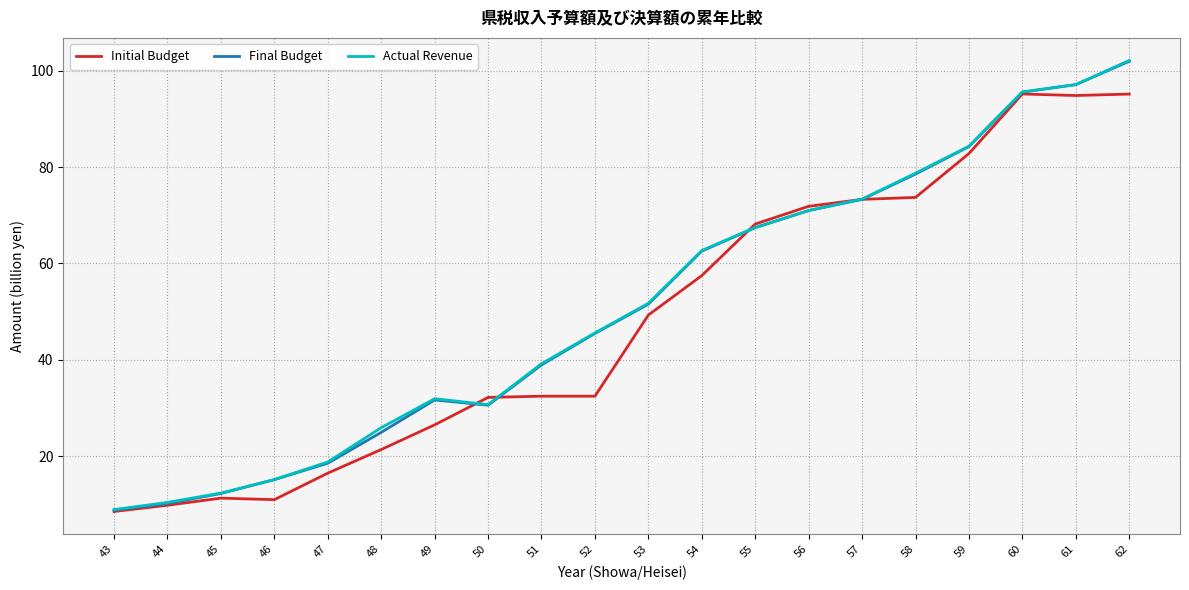

What is the lowest value of the Actual Revenue series?

8.9